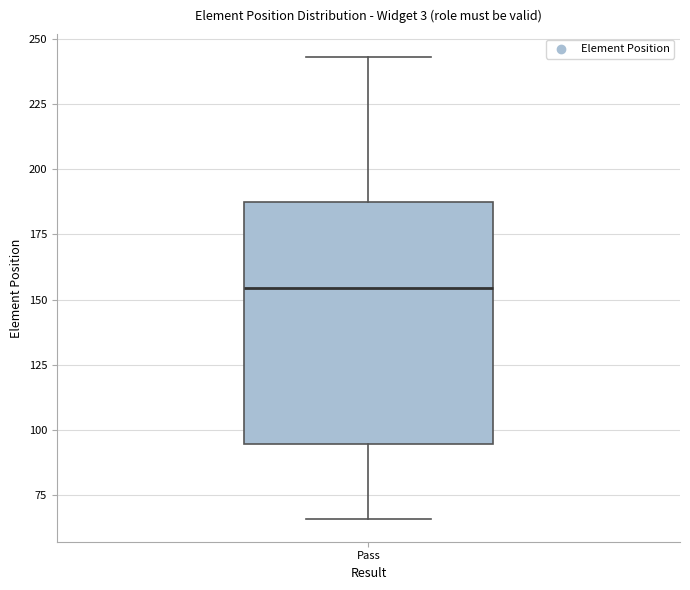

Transcribe this box plot: give where the median line is, the range the box spans, and where the two whiskers end, as read against the y-axis. The values are not printed on the chart, so give them approximately, as read against the axis.

median 155, box 95 to 190, whiskers 65 to 245